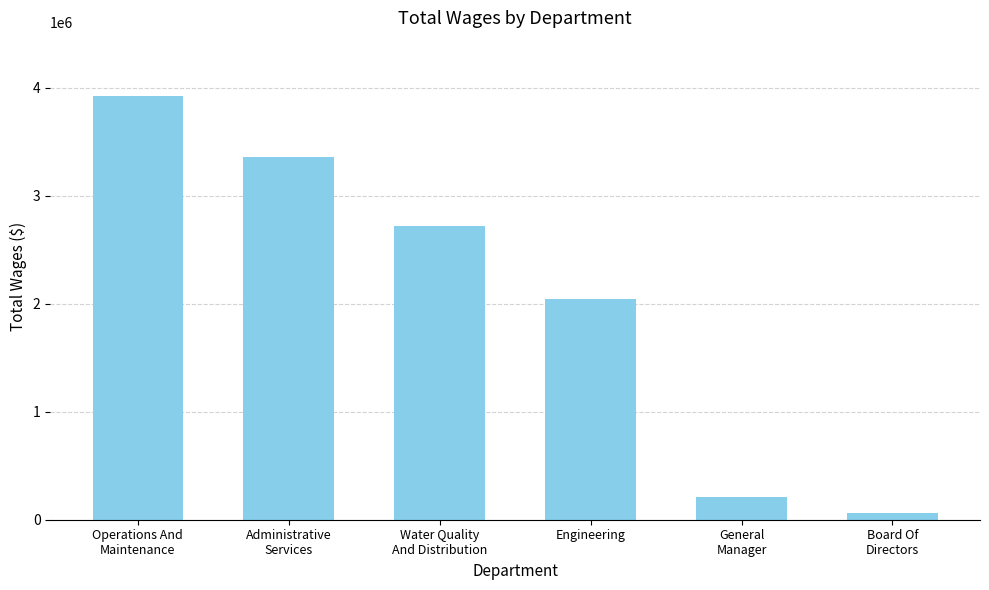

What is the difference between the maximum and minimum values?

3859868